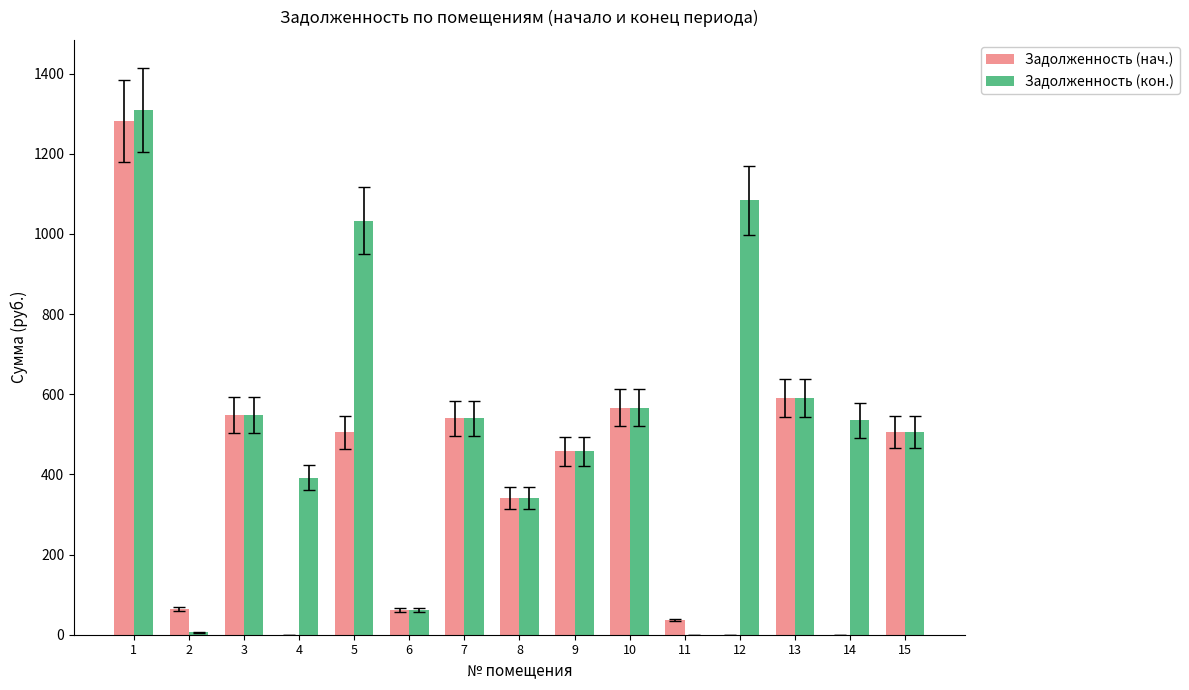

How many groups of bars are there?

15